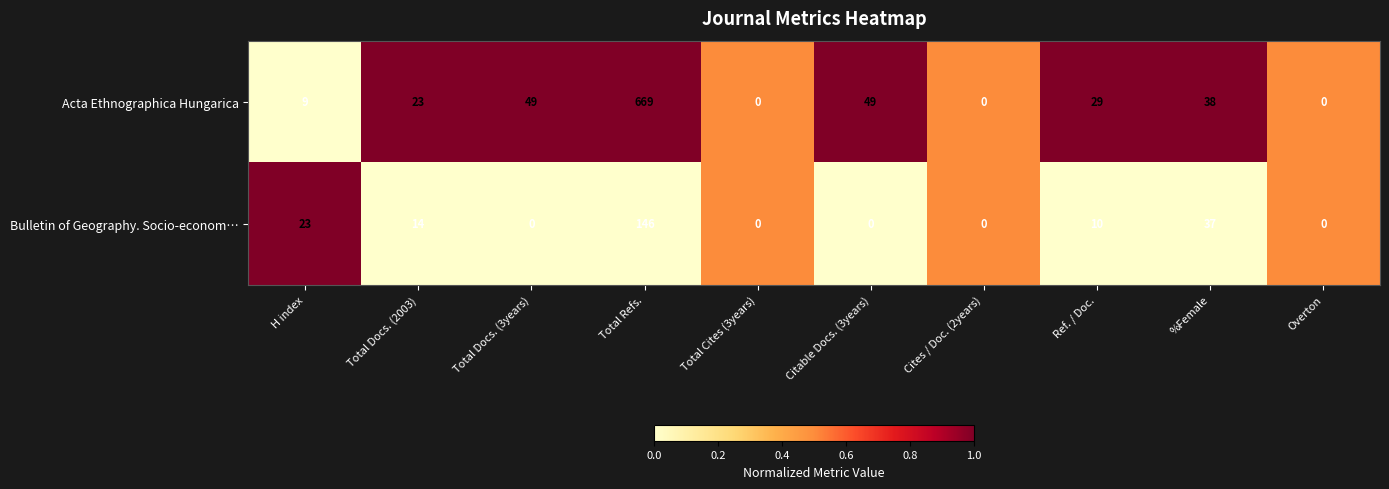

What is the difference between the Bulletin of Geography. Socio-econom… values at Total Docs. (2003) and %Female?

23